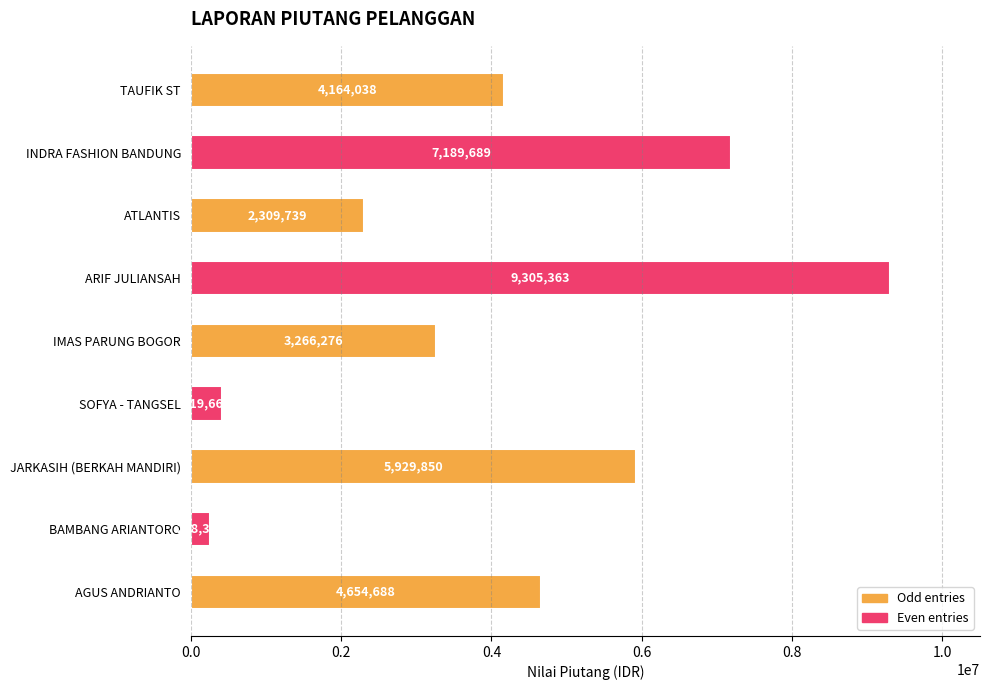

The chart shows a value of 8317456.3 at AGUS ANDRIANTO. True or false?

False